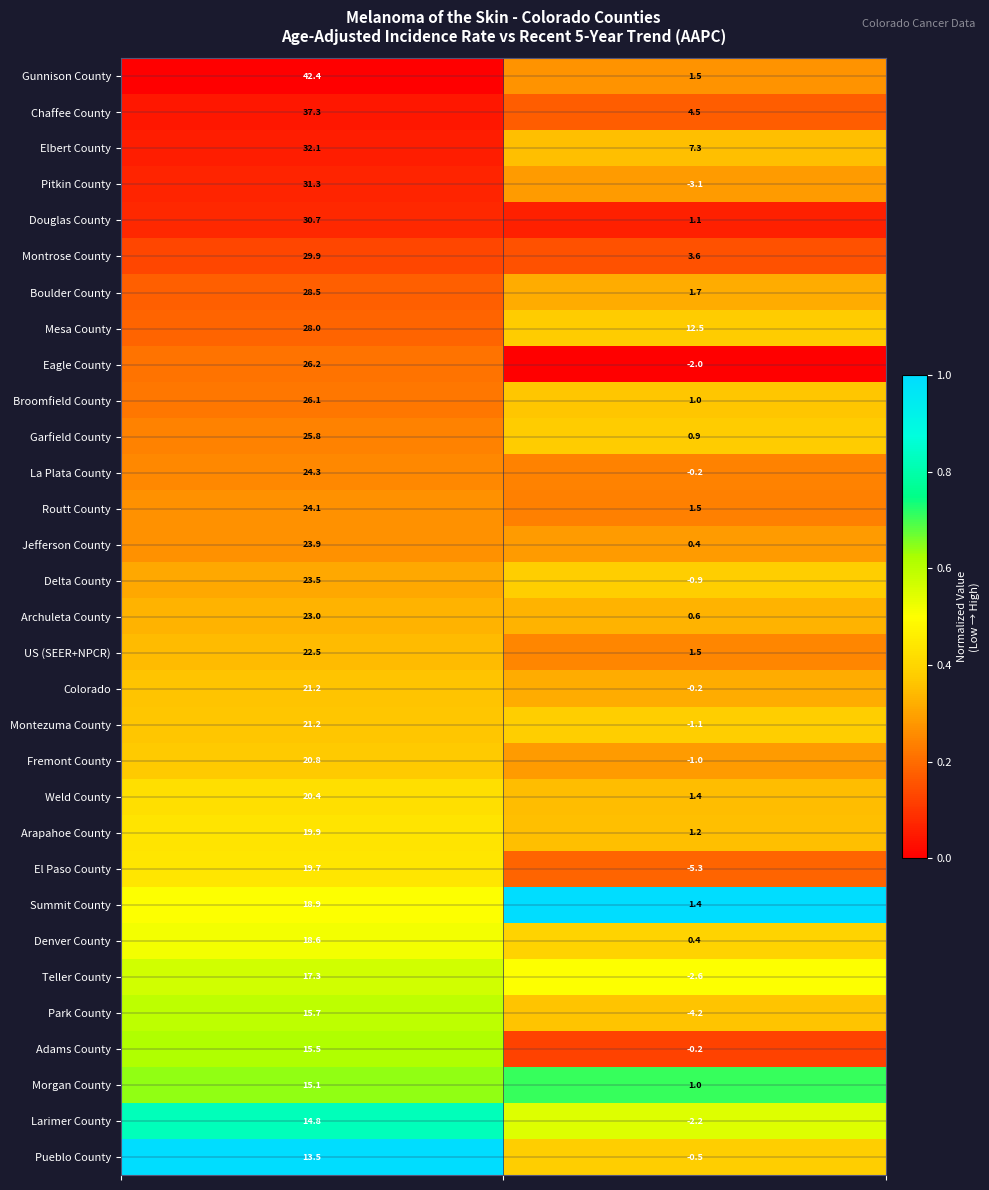

What is the average value of the Denver County series?

9.5